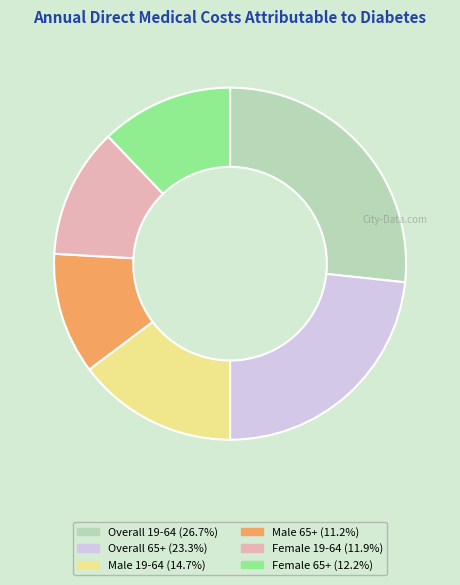

Is there any slice that represents more than half of the pie?

No